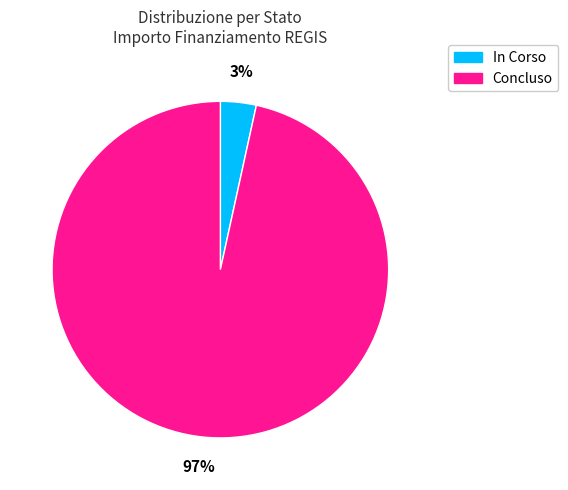

To the nearest percent, what portion does In Corso represent?

3%